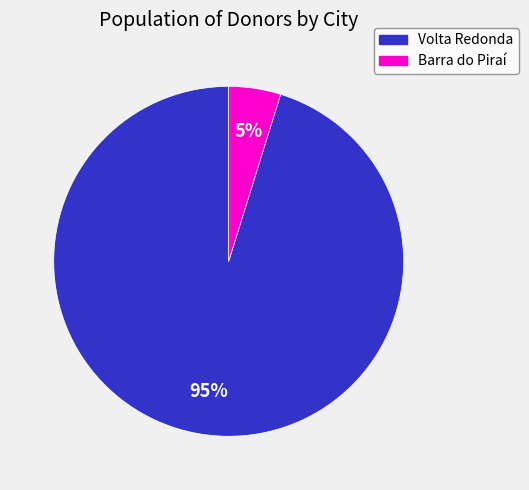

Rank the categories by value from lowest to highest.

Barra do Piraí, Volta Redonda